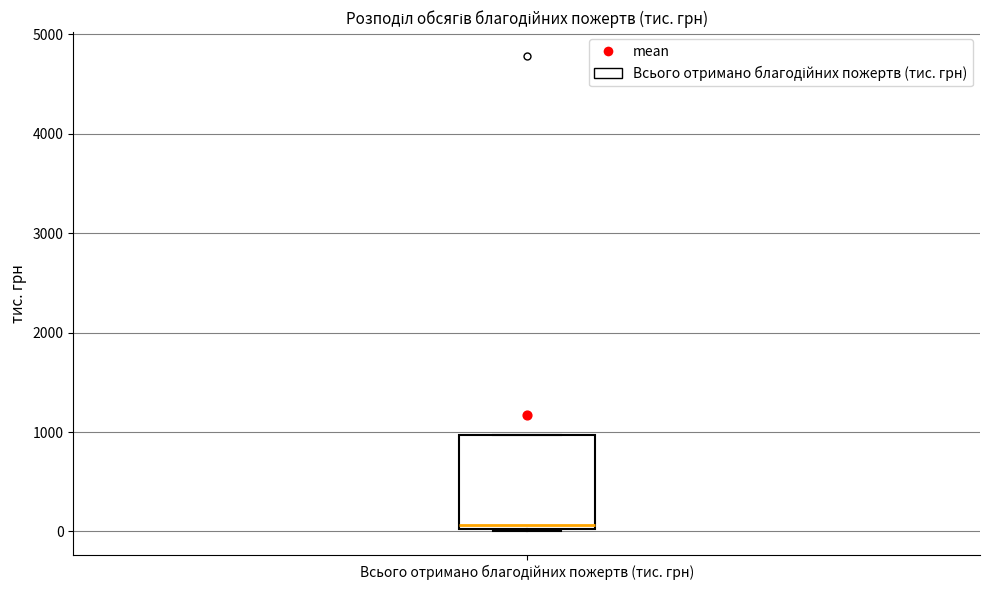

Where is the lower edge of the box for Всього отримано благодійних пожертв (тис. грн) on the y-axis? The values are not printed on the chart, so give them approximately, as read against the axis.

0